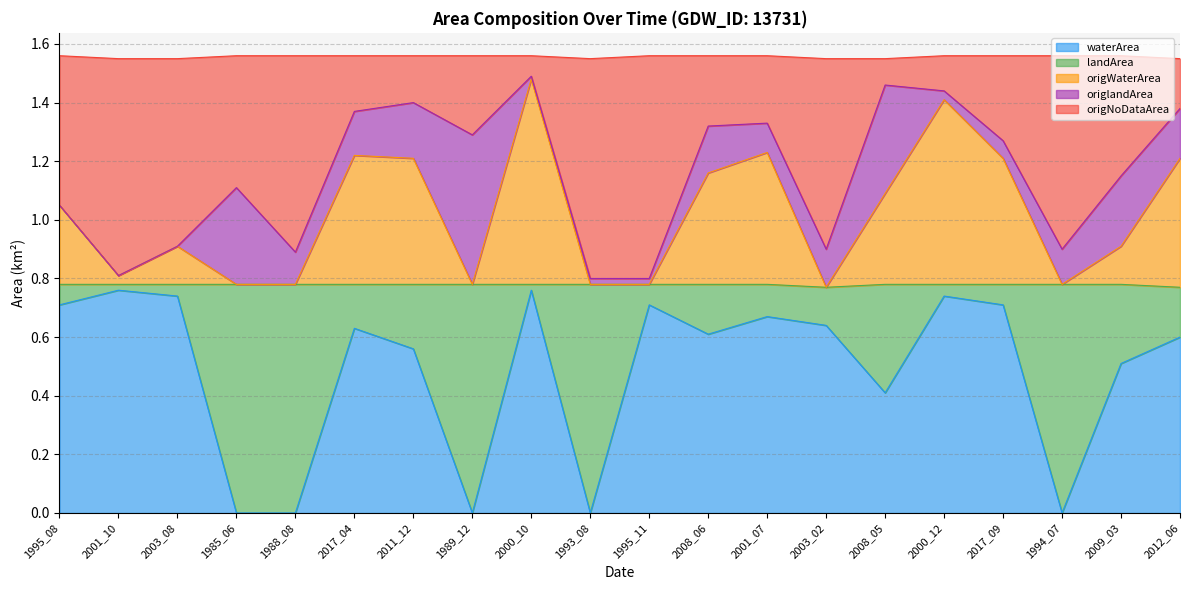

Which series has the widest spread of values?

waterArea